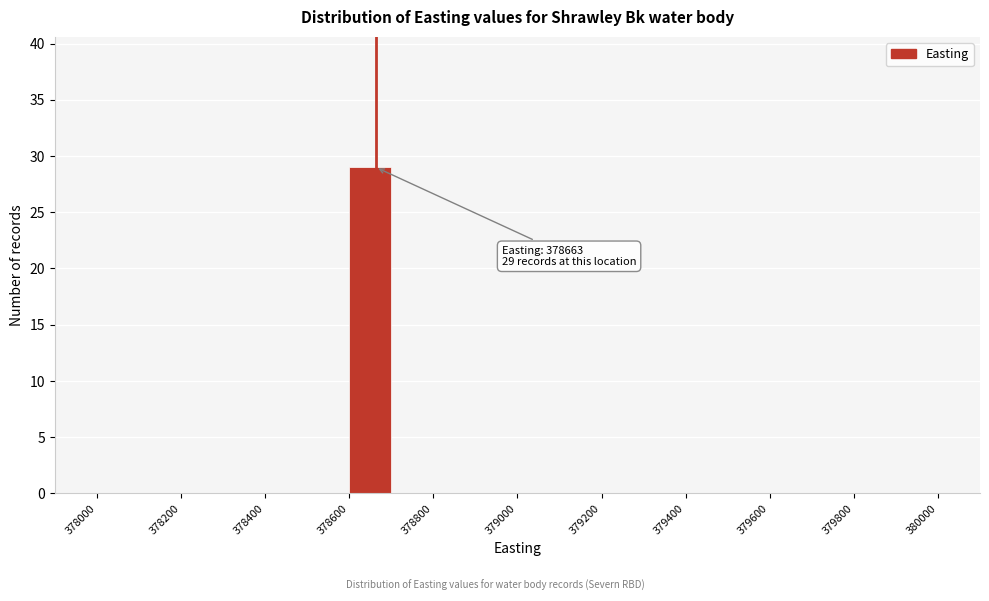

Which range on the x-axis has the tallest bar?

378600 to 378700